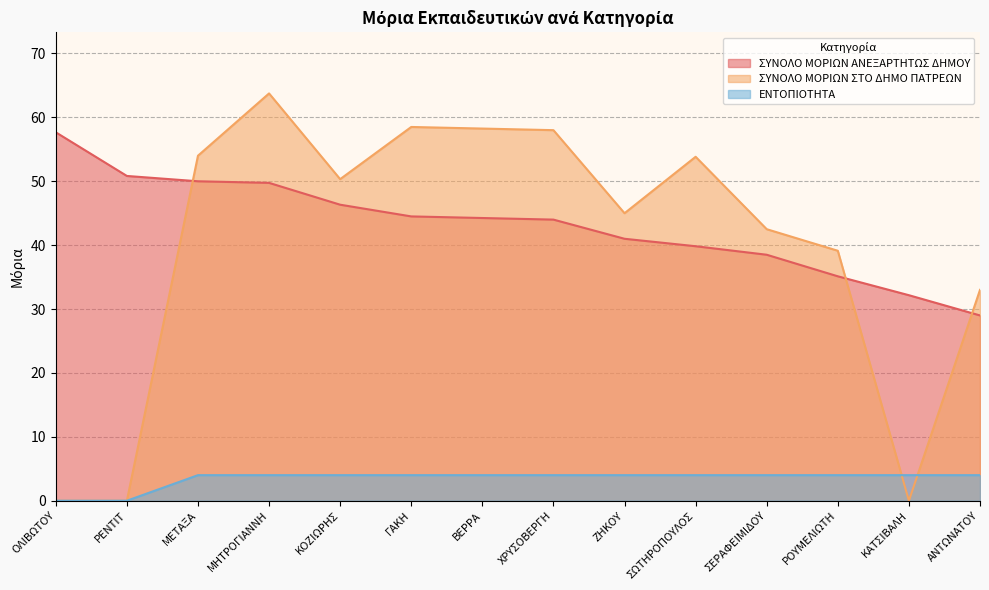

What is the highest value of the ΕΝΤΟΠΙΟΤΗΤΑ series?

4.0